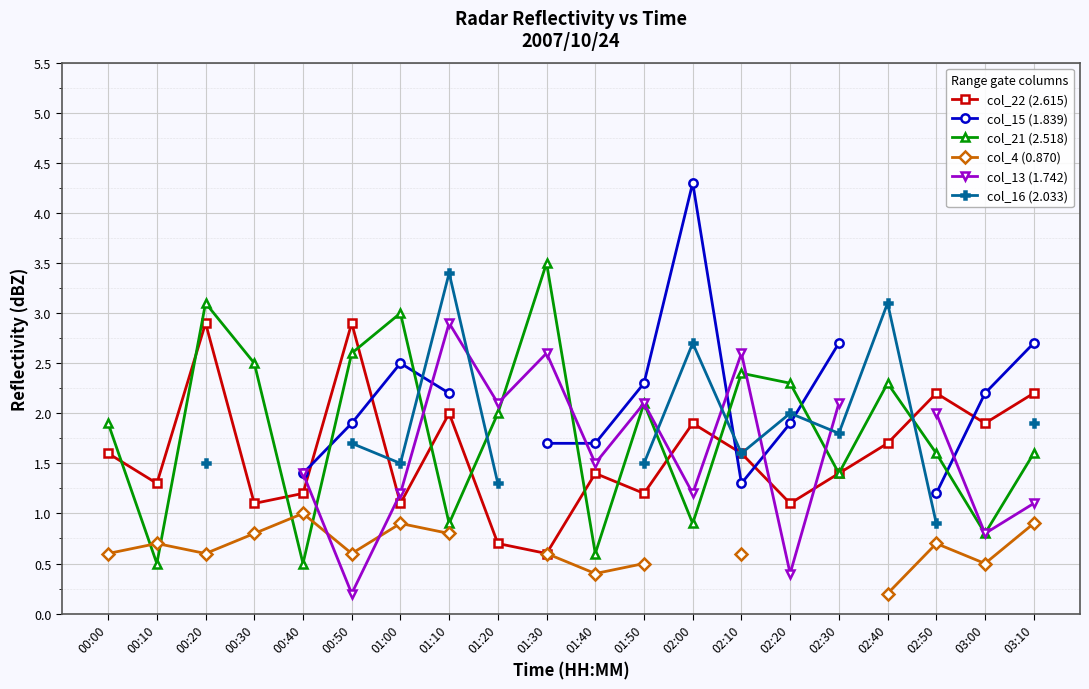

At how many categories does at least one series exceed 3?

5